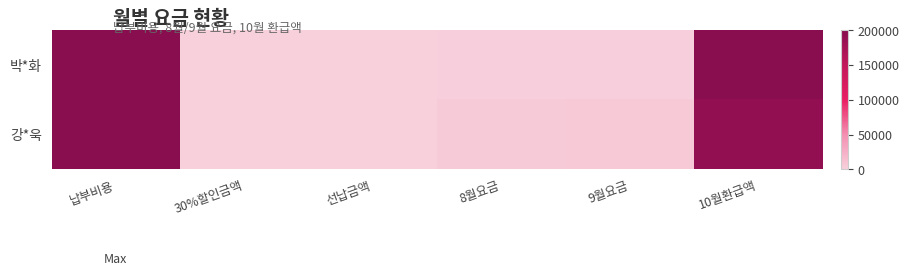

Reading left to right, list all the values displayed in this chart.

박*화: 납부비용=200000	30%할인금액=0	선납금액=0	8월요금=800	9월요금=1120	10월환급액=198080
강*욱: 납부비용=200000	30%할인금액=0	선납금액=0	8월요금=4200	9월요금=5000	10월환급액=190800